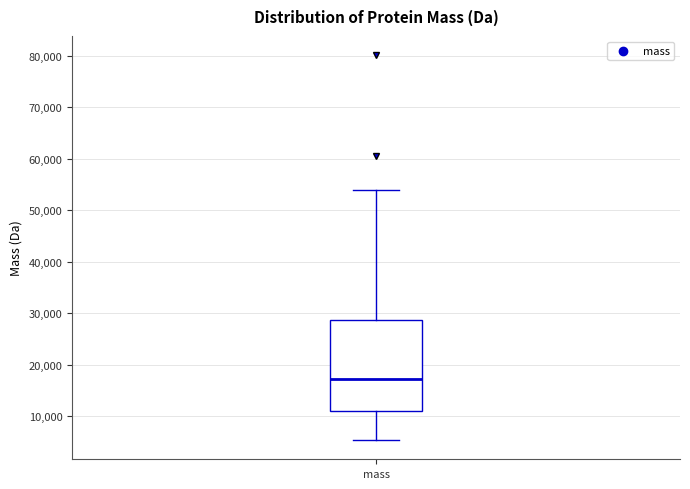

Transcribe this box plot: give where the median line is, the range the box spans, and where the two whiskers end, as read against the y-axis. The values are not printed on the chart, so give them approximately, as read against the axis.

median 17000, box 11000 to 29000, whiskers 5000 to 54000